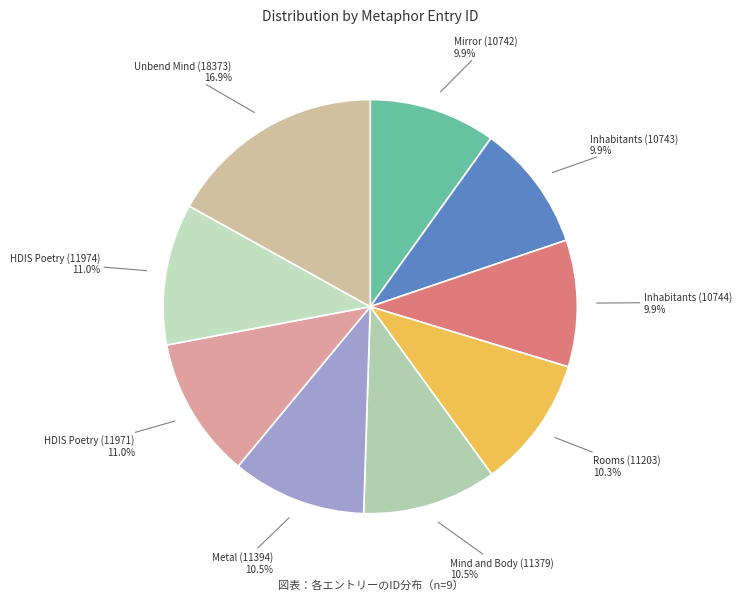

Is there any slice that represents more than half of the pie?

No